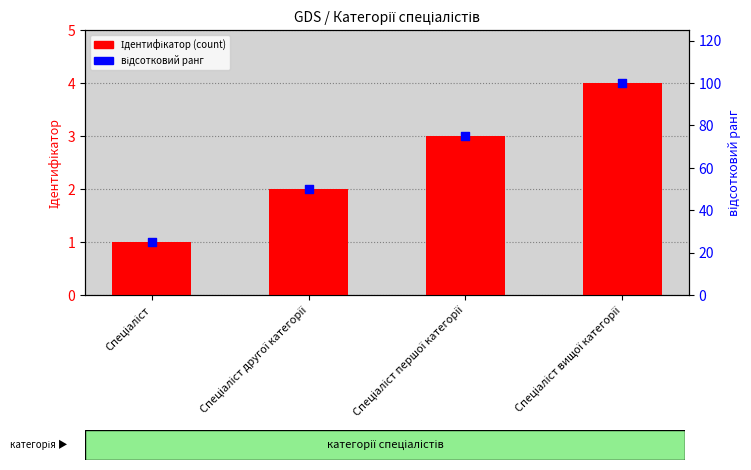

Which series has the largest total across all categories?

відсотковий ранг